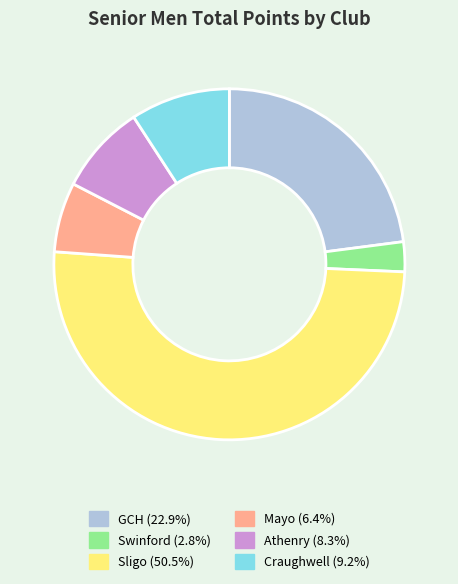

How many segments does this pie chart have?

6